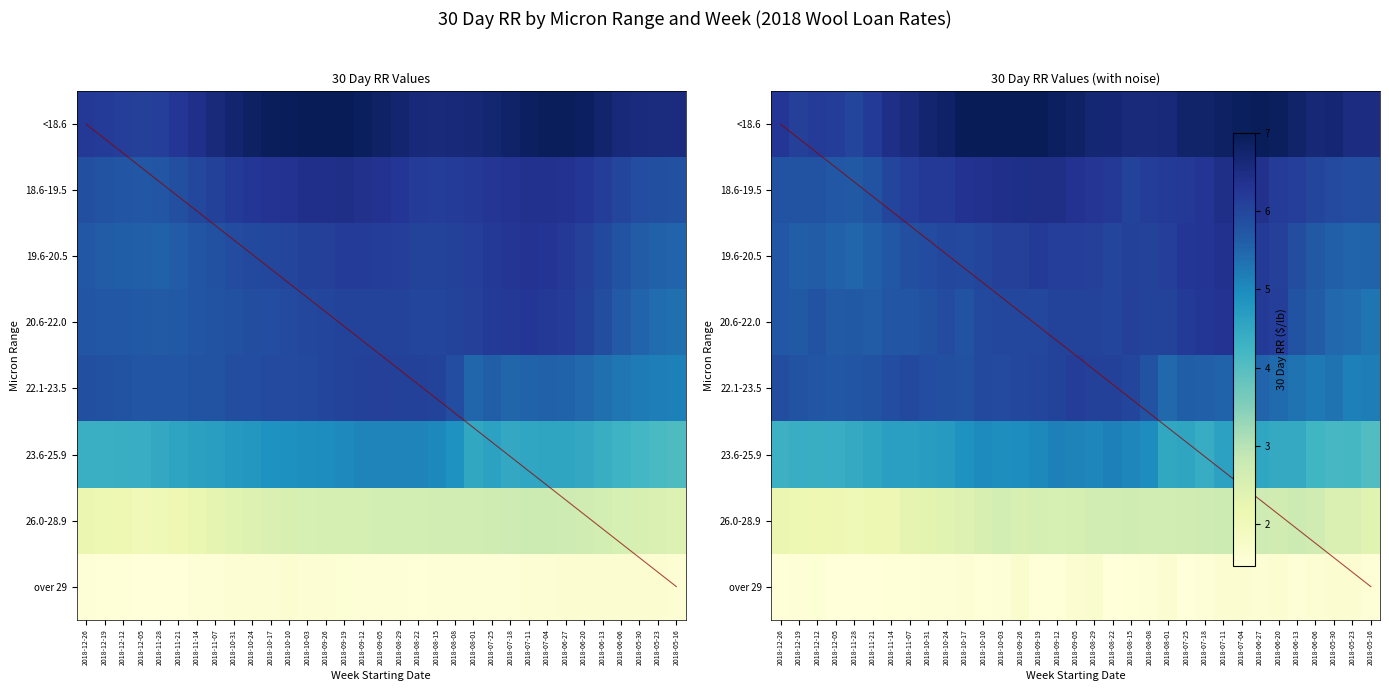

List the labels in order of over 29 value, smallest first.

2018-11-28, 2018-12-05, 2018-11-21, 2018-12-12, 2018-12-19, 2018-08-22, 2018-11-14, 2018-08-29, 2018-08-15, 2018-08-08, 2018-12-26, 2018-08-01, 2018-09-05, 2018-07-25, 2018-11-07, 2018-09-12, 2018-07-18, 2018-09-19, 2018-10-31, 2018-09-26, 2018-07-11, 2018-05-16, 2018-10-24, 2018-10-17, 2018-10-03, 2018-07-04, 2018-10-10, 2018-06-27, 2018-06-13, 2018-06-20, 2018-06-06, 2018-05-23, 2018-05-30